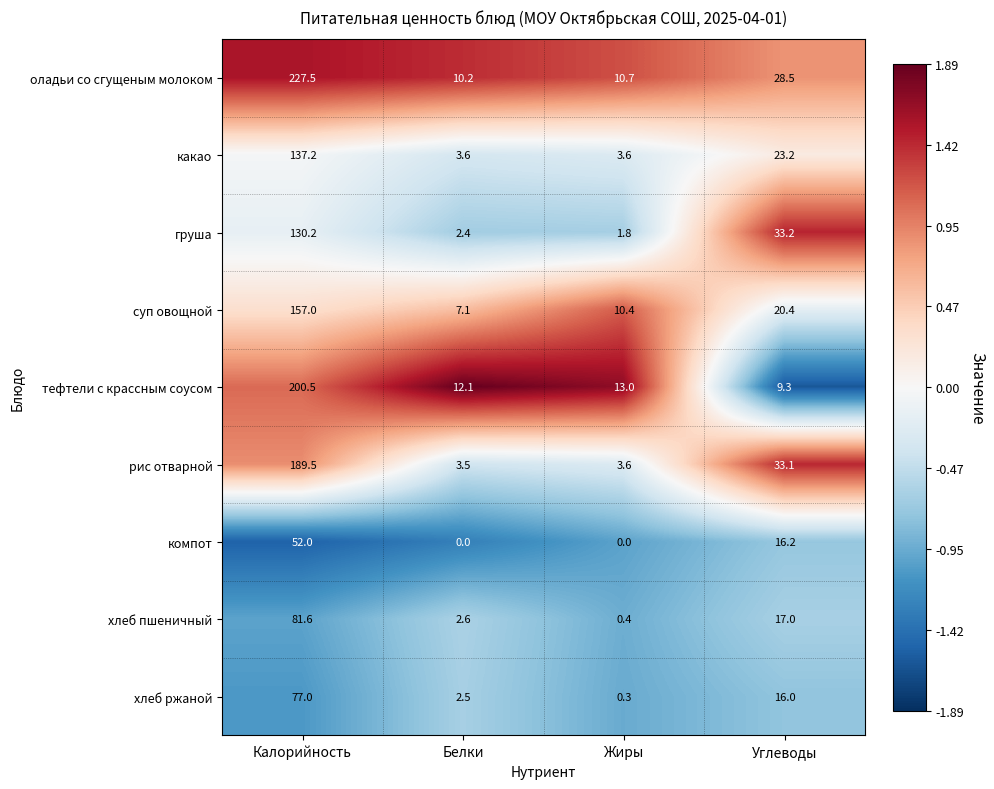

What is the total value across all series at Жиры?

43.8